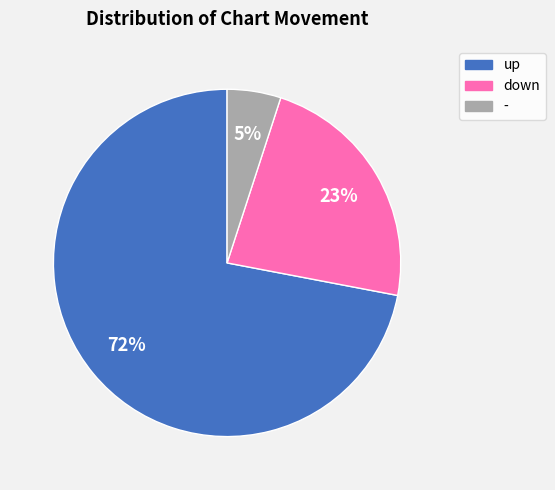

Between down and up, which is larger?

up